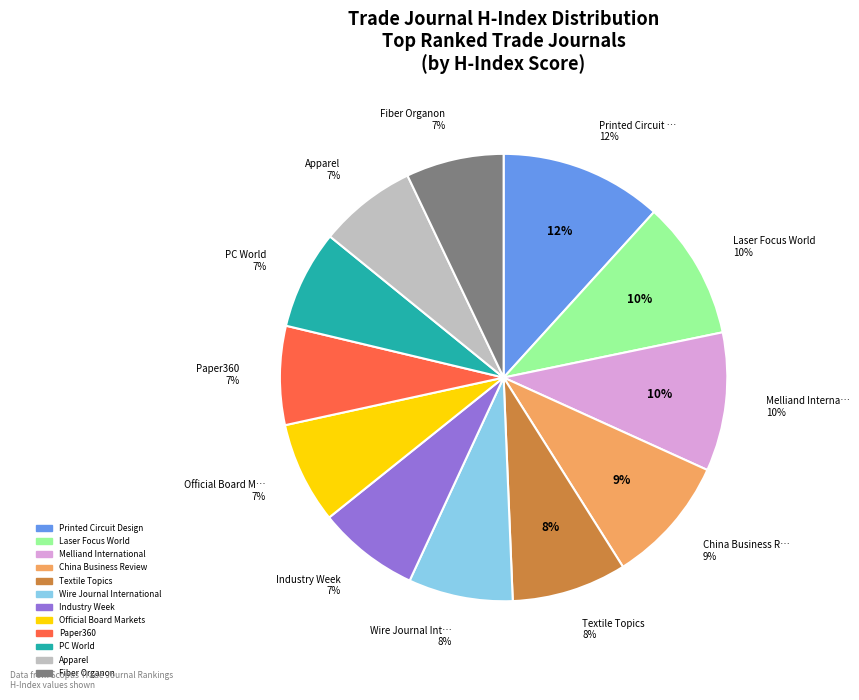

What is the smallest slice in the pie chart?

Apparel